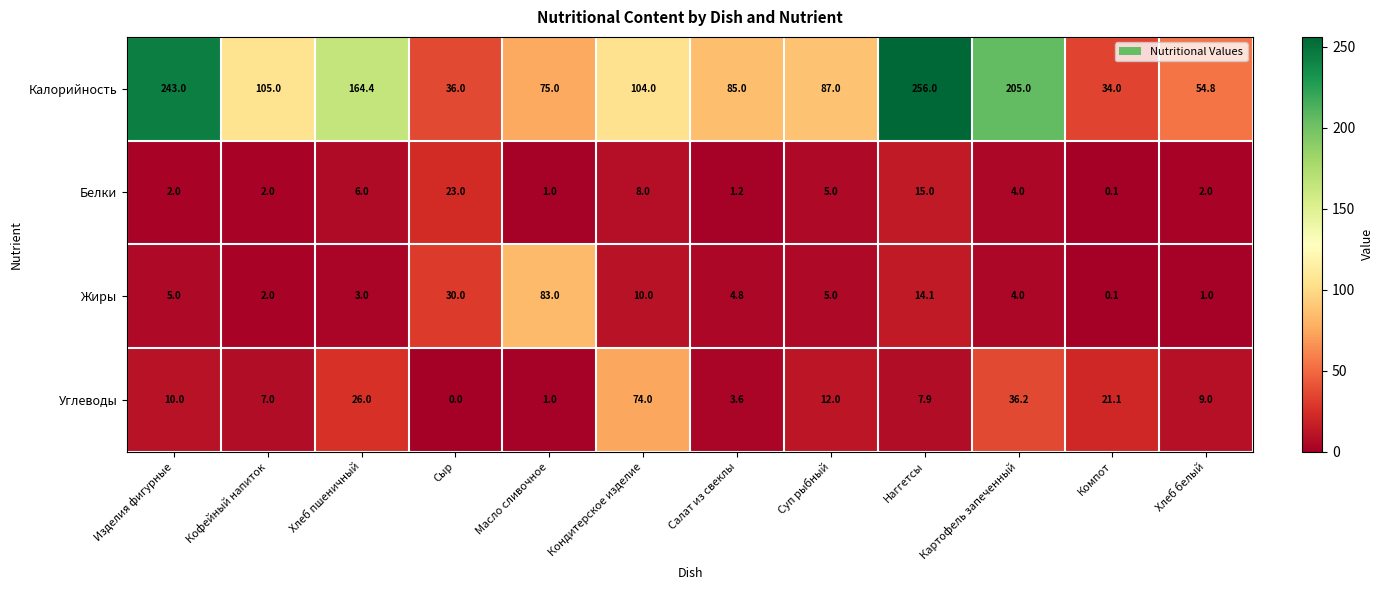

What is the average value of the Калорийность series?

120.8